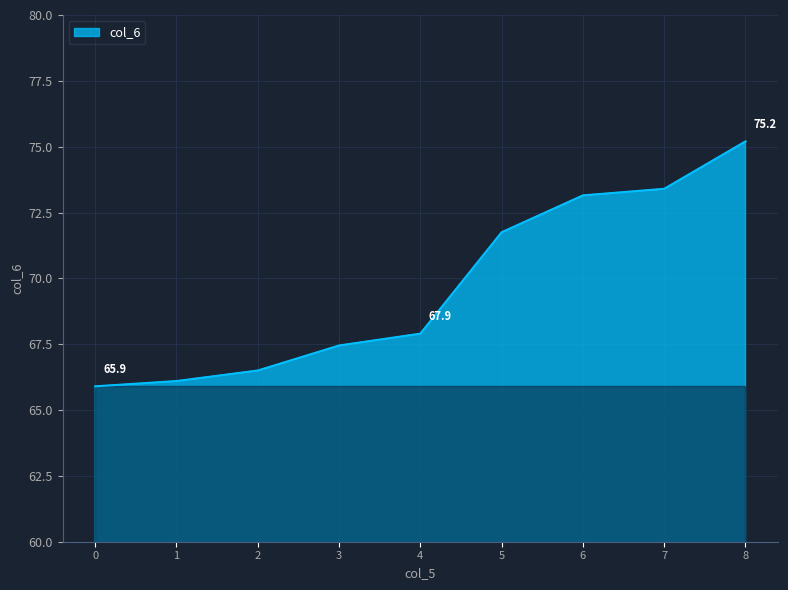

Where does the data first go above 67?

3